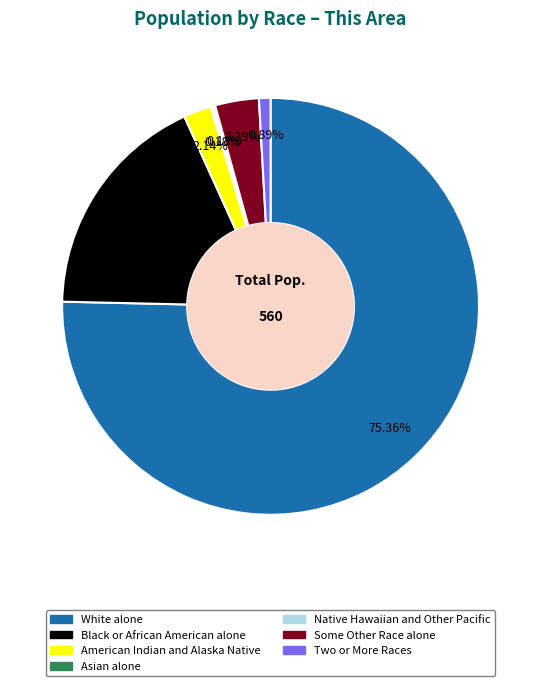

What is the largest slice in the pie chart?

White alone